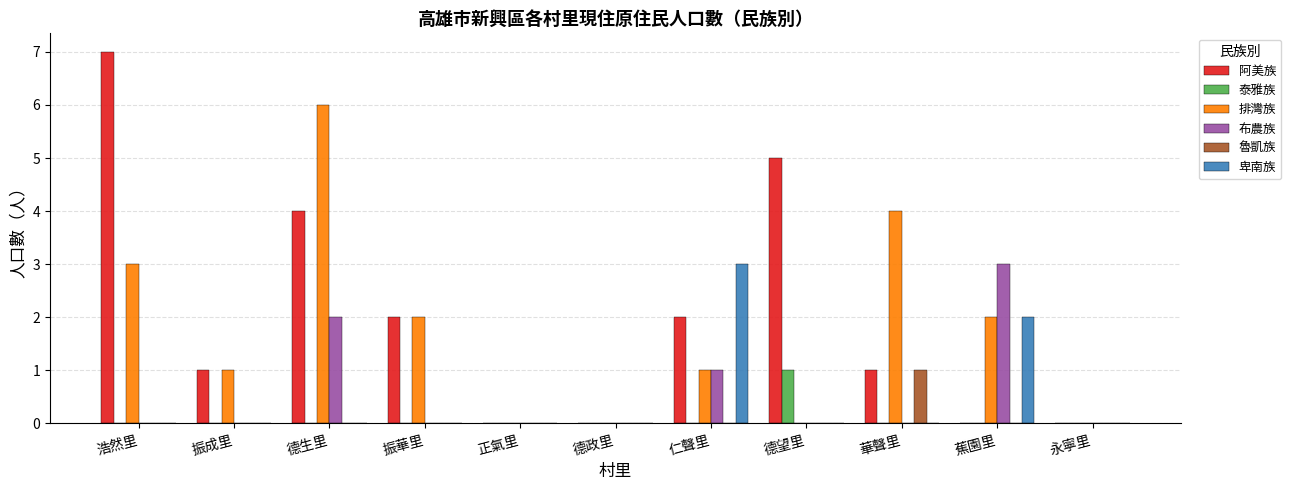

Count the number of categories in the chart.

11